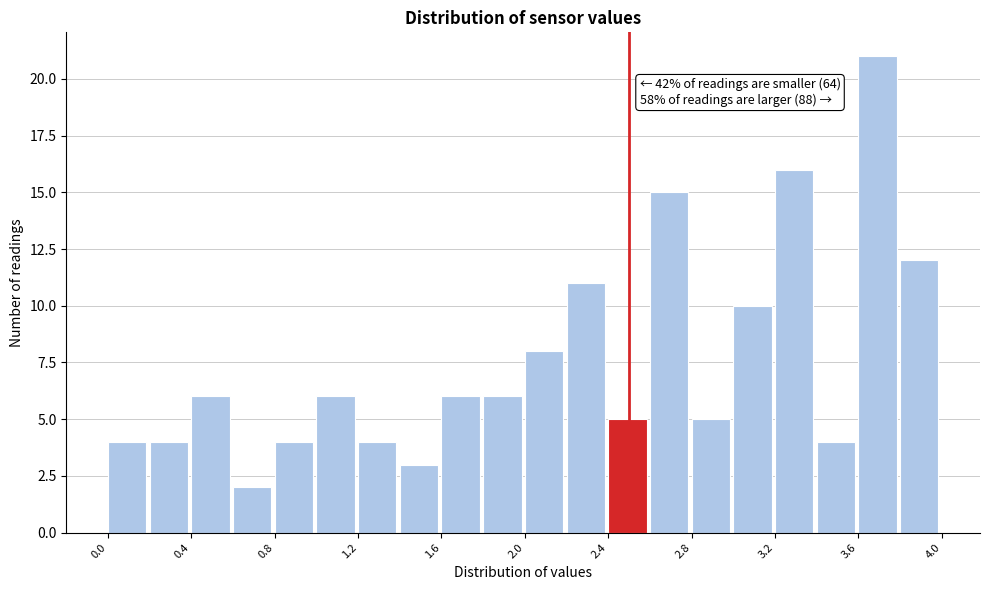

Which range on the x-axis has the tallest bar?

3.6 to 3.8